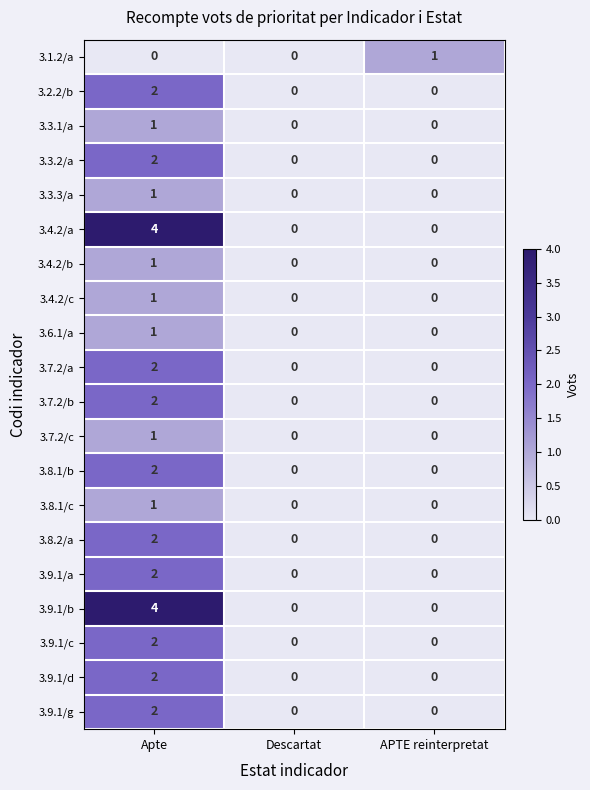

What is the total value across all series at Apte?

35